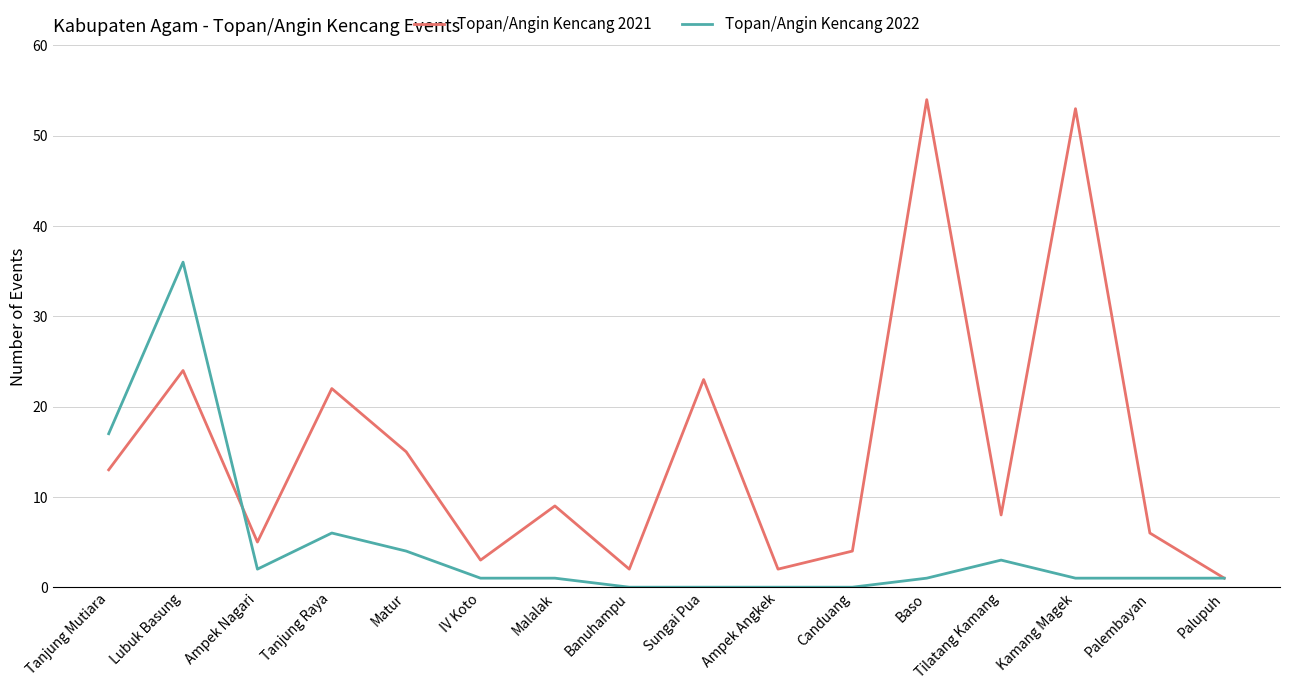

What position from the right is Sungai Pua?

8